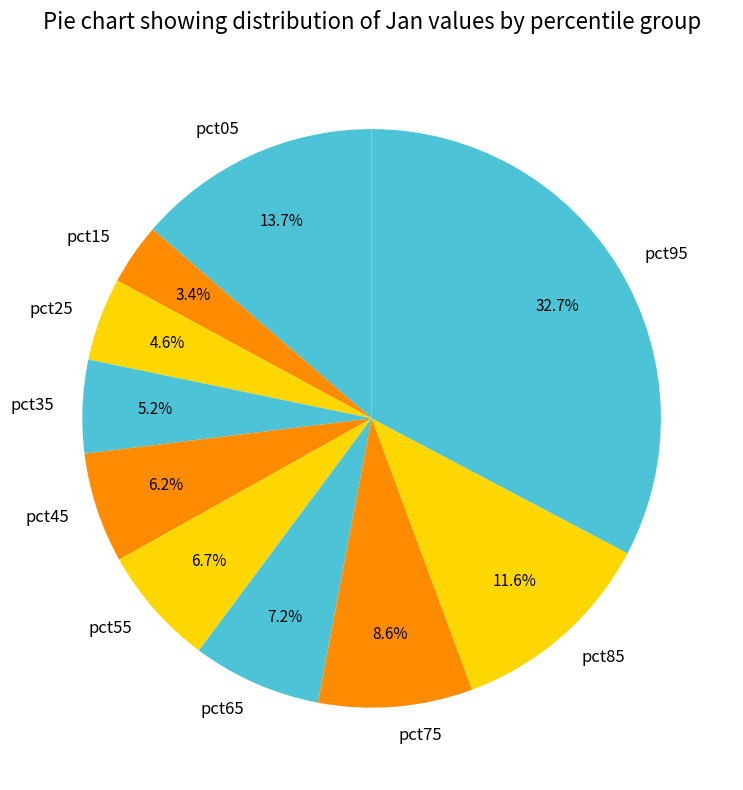

To the nearest percent, what percentage of the pie is pct65?

7%